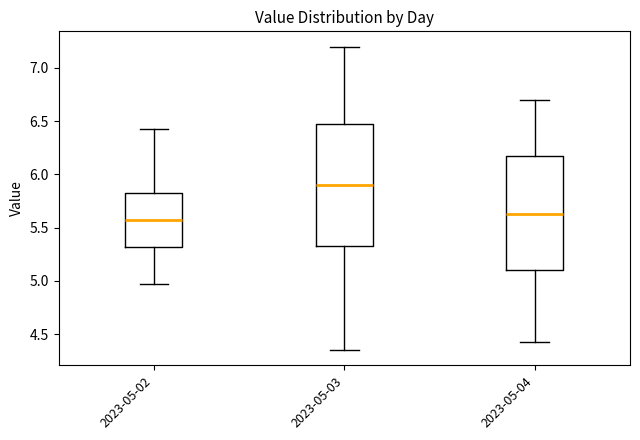

Which box is the tallest, from its lower edge to its upper edge?

2023-05-03